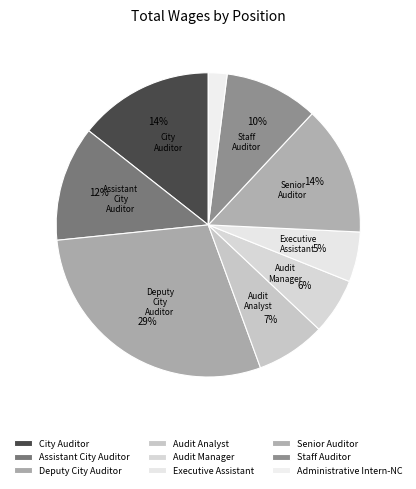

What is the change in value from City Auditor to Staff Auditor?

-60058